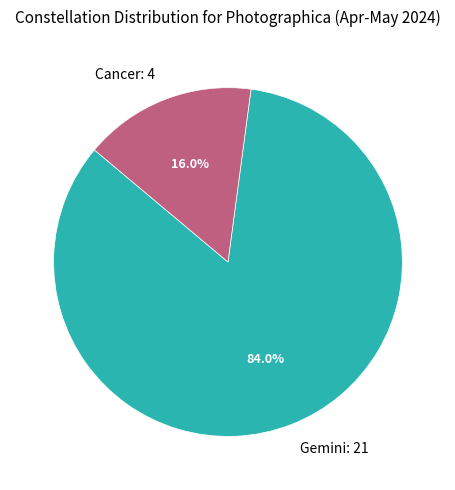

How many slices are in this pie chart?

2